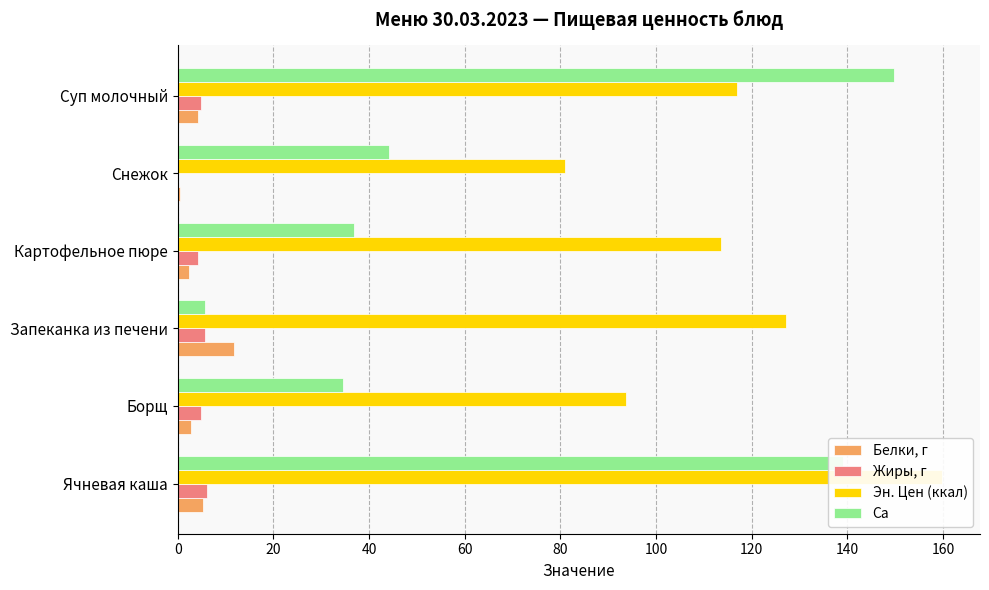

True or false: Ca has a value of 80.4 at Суп молочный.

False